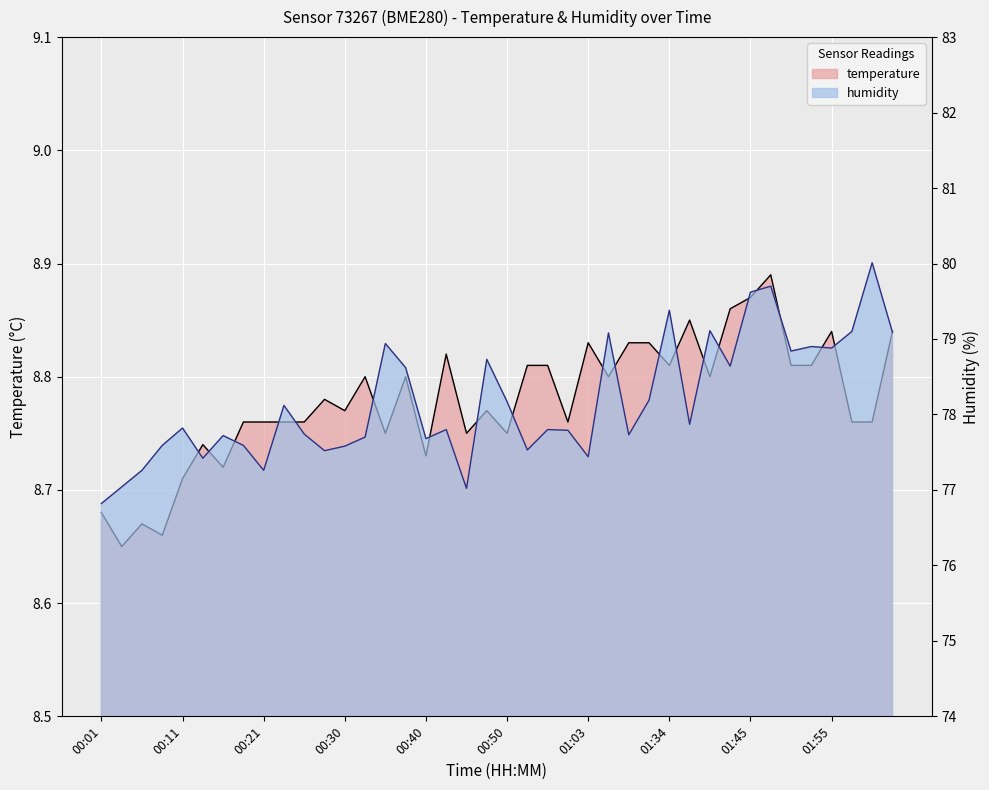

True or false: humidity and temperature cross at least once.

False